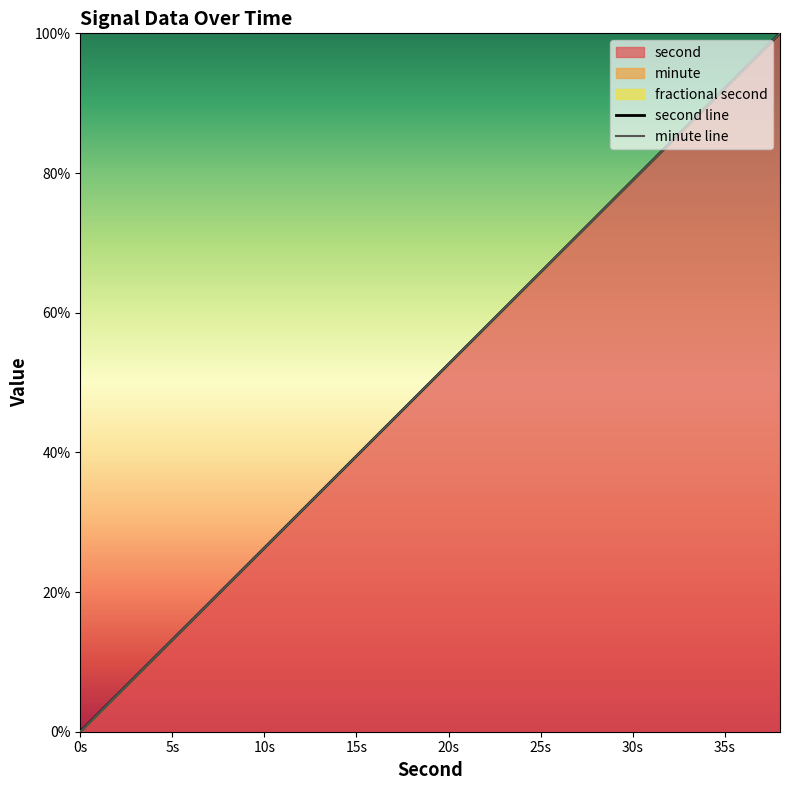

What is the maximum value shown in the chart?

100.0